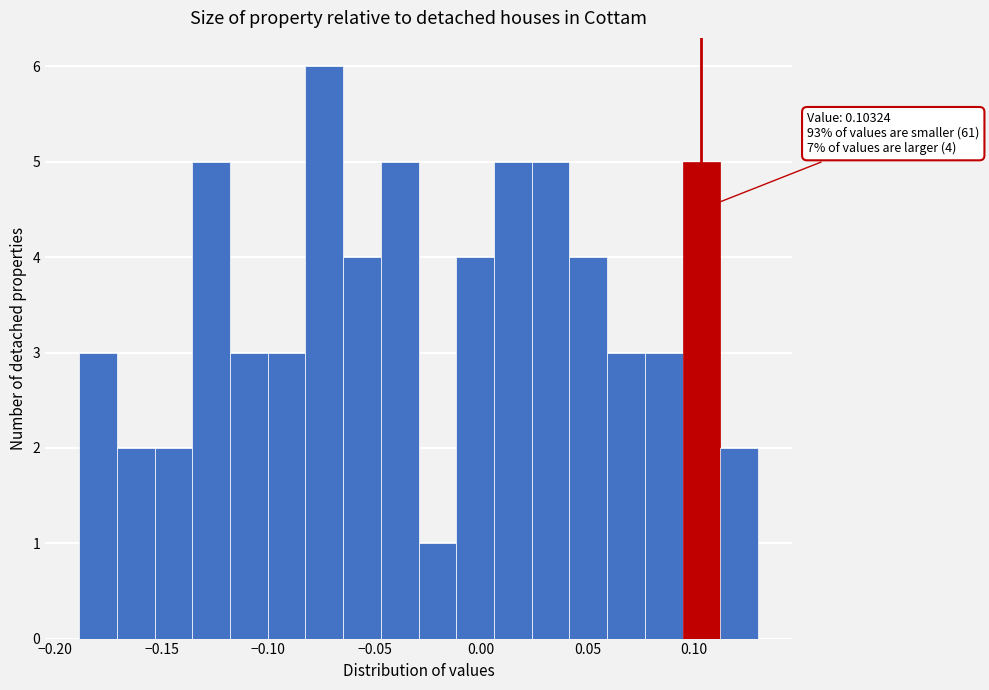

Around what value on the x-axis is the tallest bar? Give the approximate position of its centre, as read against the axis.

-0.075